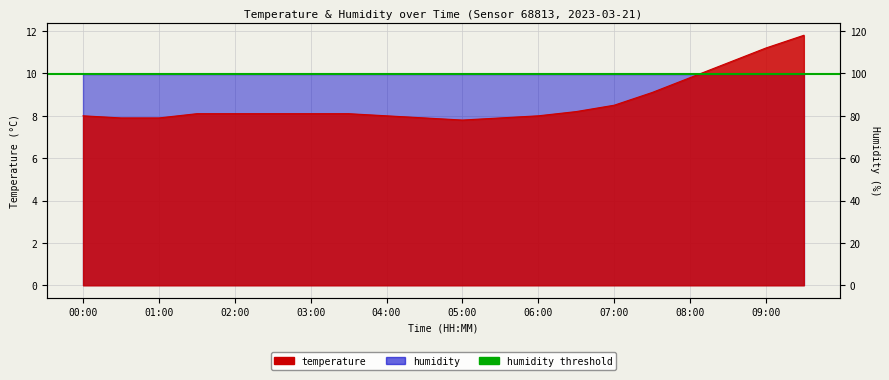

Reading right to left, what are all the values shown in this chart?

11.8	11.2	10.5	9.8	9.1	8.5	8.2	8.0	7.9	7.8	7.9	8.0	8.1	8.1	8.1	8.1	8.1	7.9	7.9	8.0